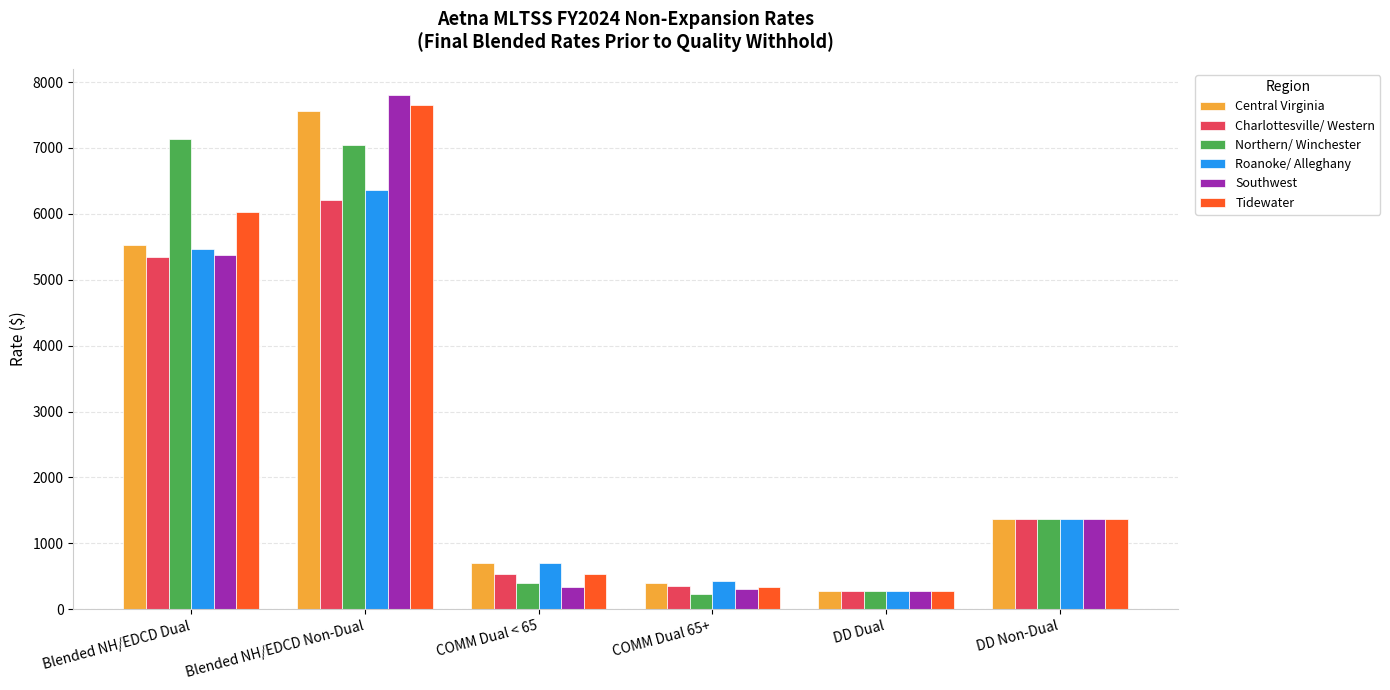

Read the Central Virginia value at DD Dual.

271.3